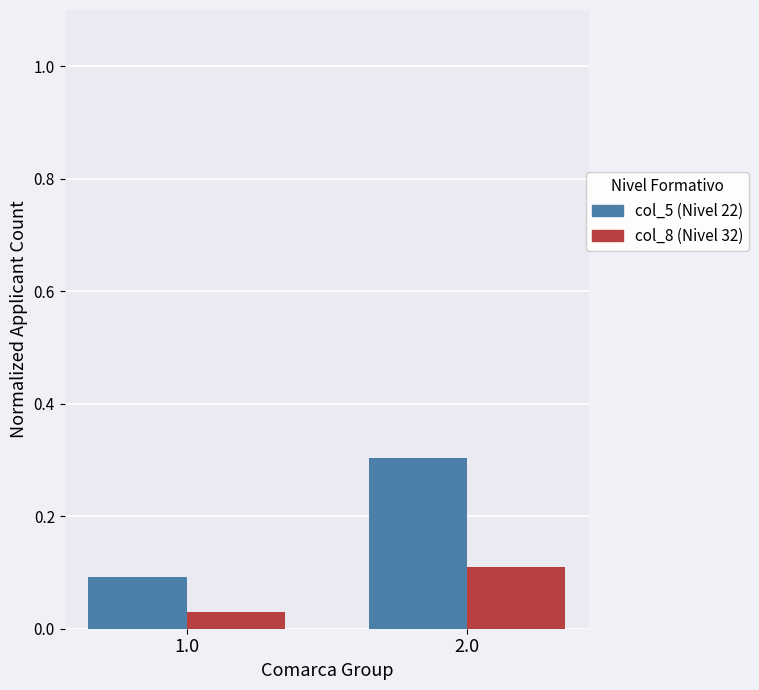

How many bars are there in each group?

2